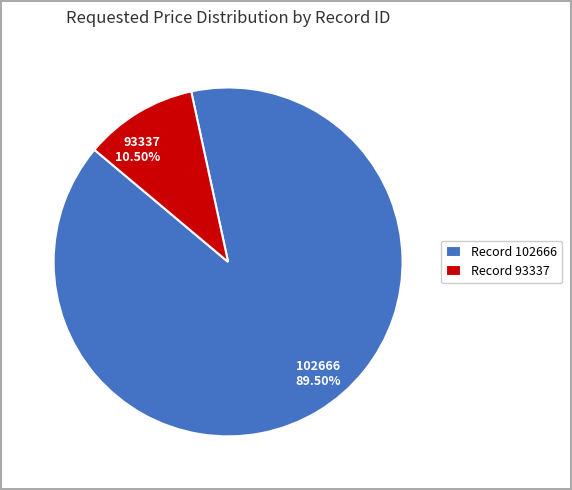

What percentage is NOT represented by 93337?

89.5%